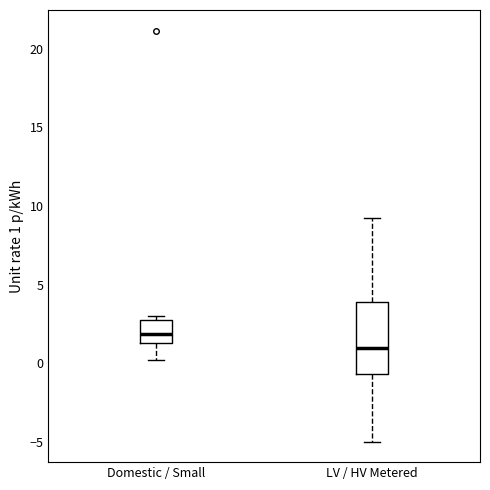

Where does the upper whisker of the box for LV / HV Metered end on the y-axis? The values are not printed on the chart, so give them approximately, as read against the axis.

9.0